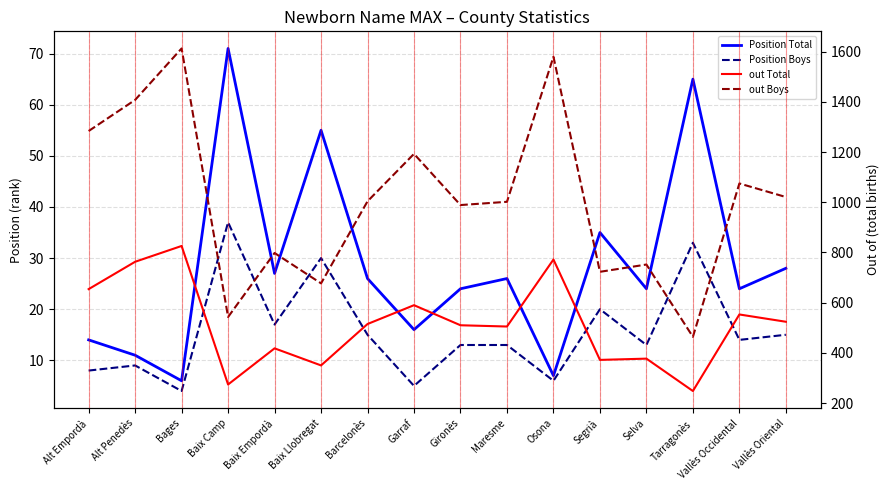

List the series in order of their peak value, highest first.

out Boys, out Total, Position Total, Position Boys